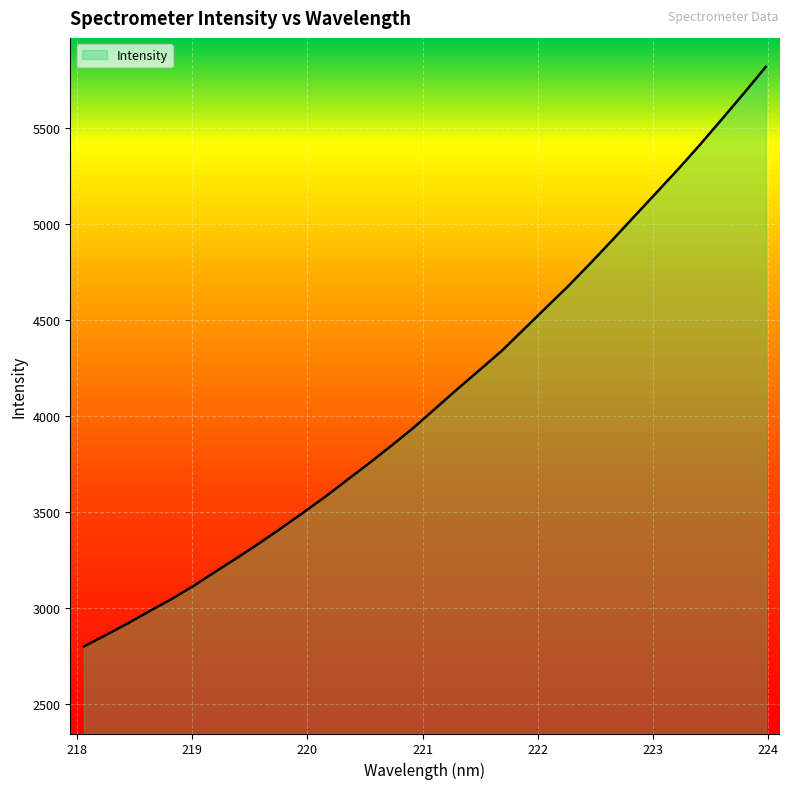

What is the minimum value shown in the chart?

2799.9